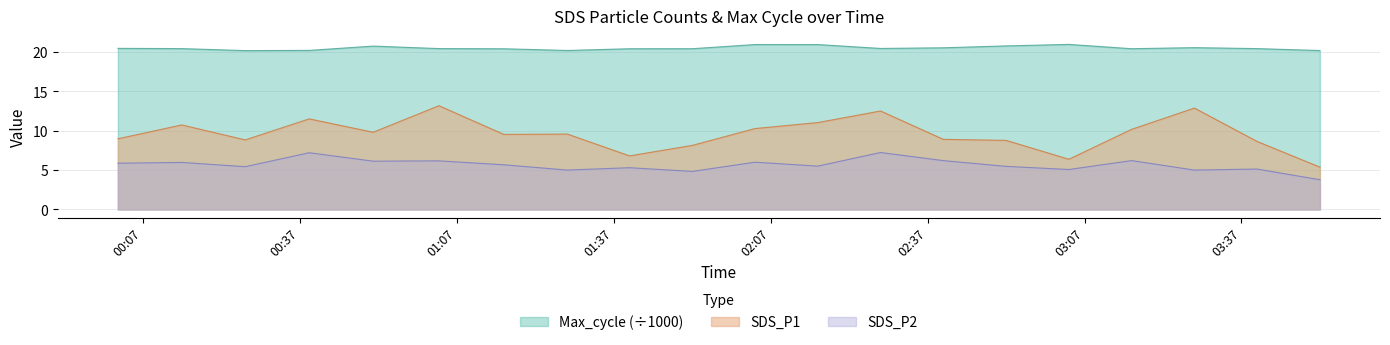

List the series in order of their overall mean, highest first.

Max_cycle (÷1000), SDS_P1, SDS_P2